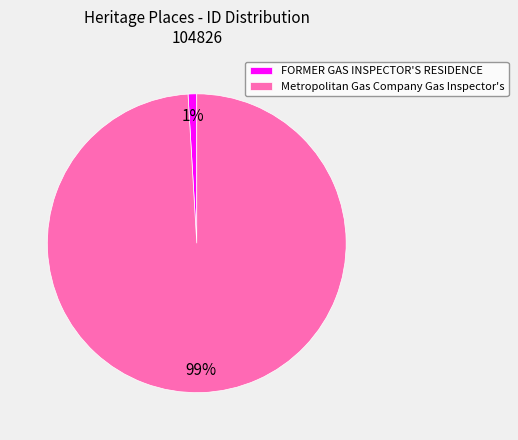

How many slices are in this pie chart?

2